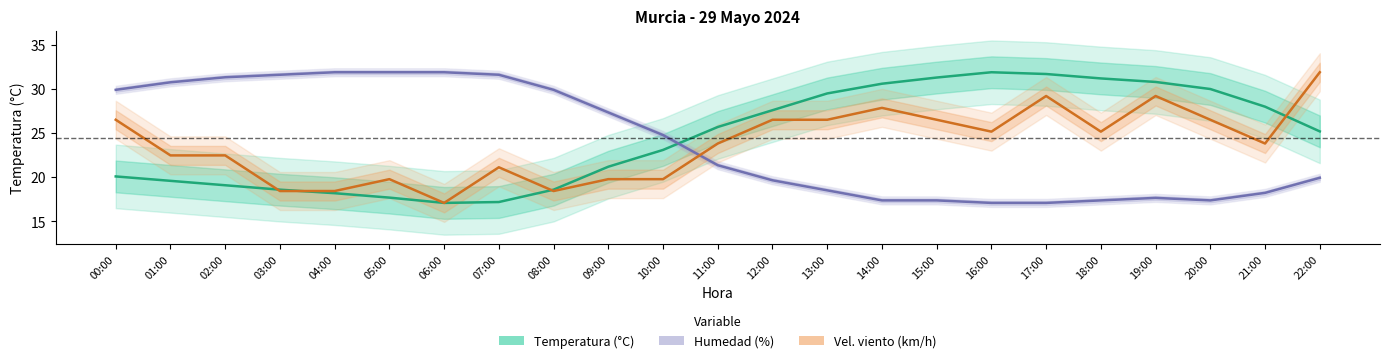

What is the value of the Vel. viento (km/h) point at the 12th from the left?

23.8